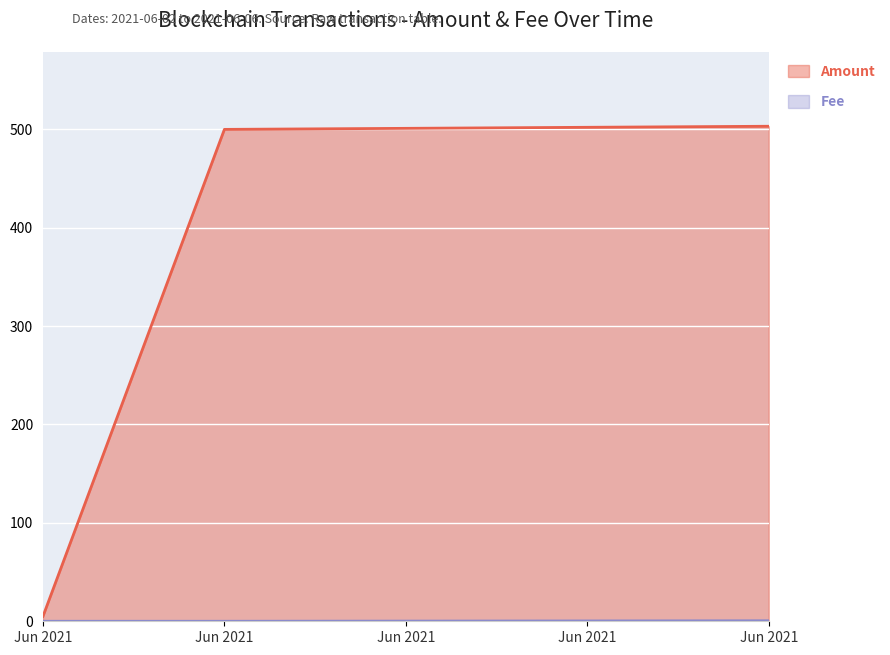

Which series changed the most between 2021-06-03 and 2021-06-06?

Amount